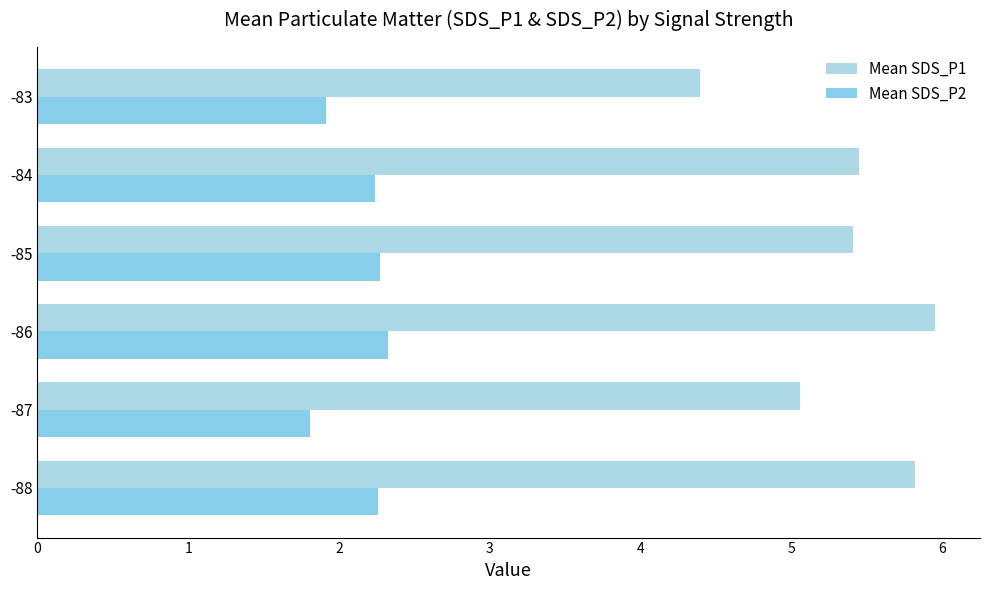

How many data points does each series have?

6